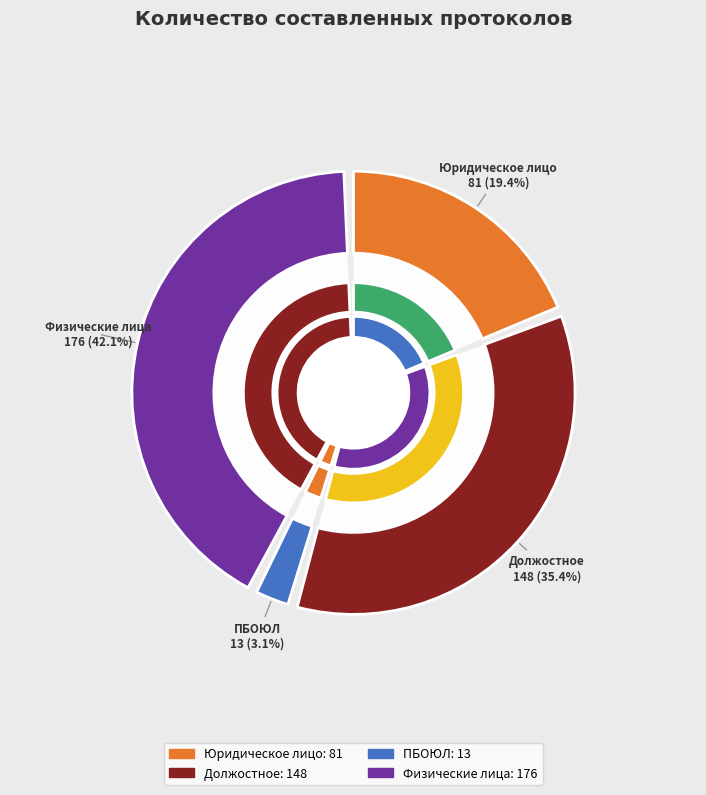

To the nearest percent, what is the combined percentage of Юридическое лицо and Должостное?

55%